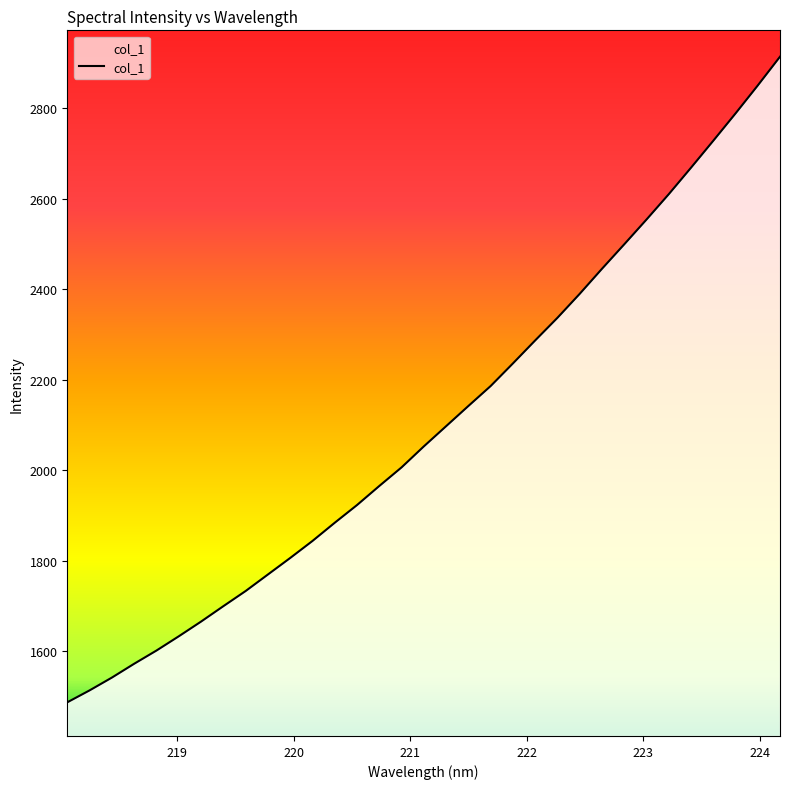

Is this an area chart (filled region under the line)?

No